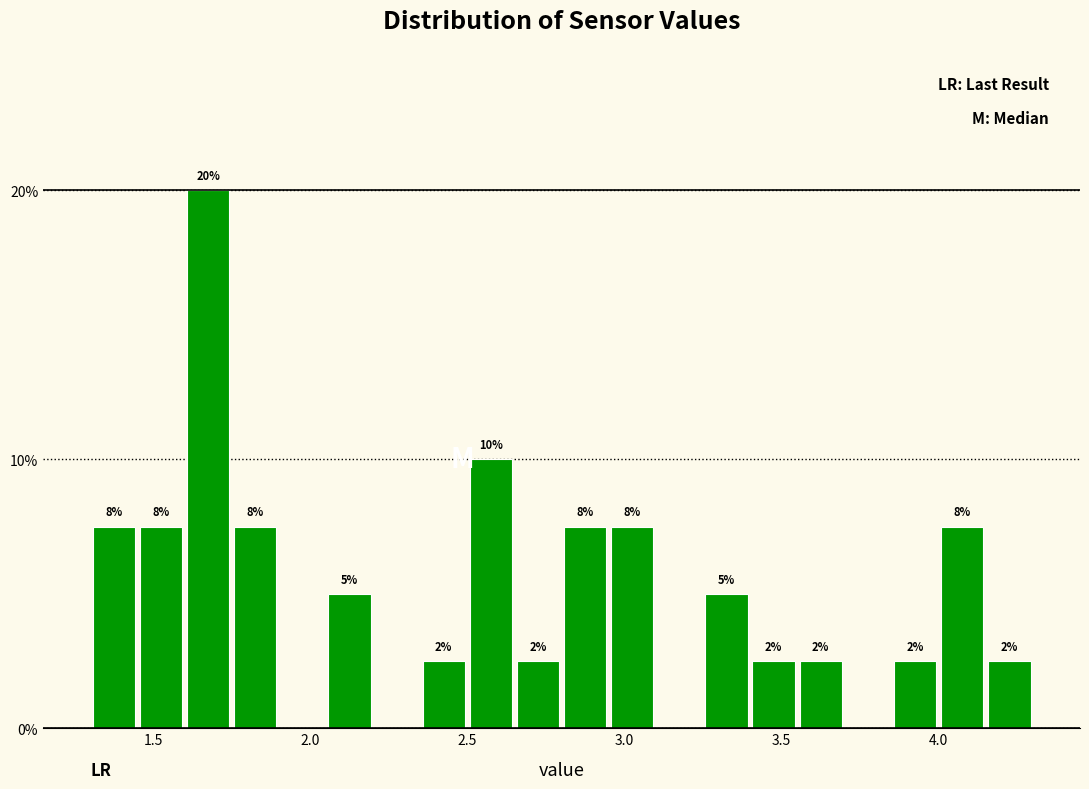

Read against the x-axis, roughly where is the centre of the tallest bar?

1.70